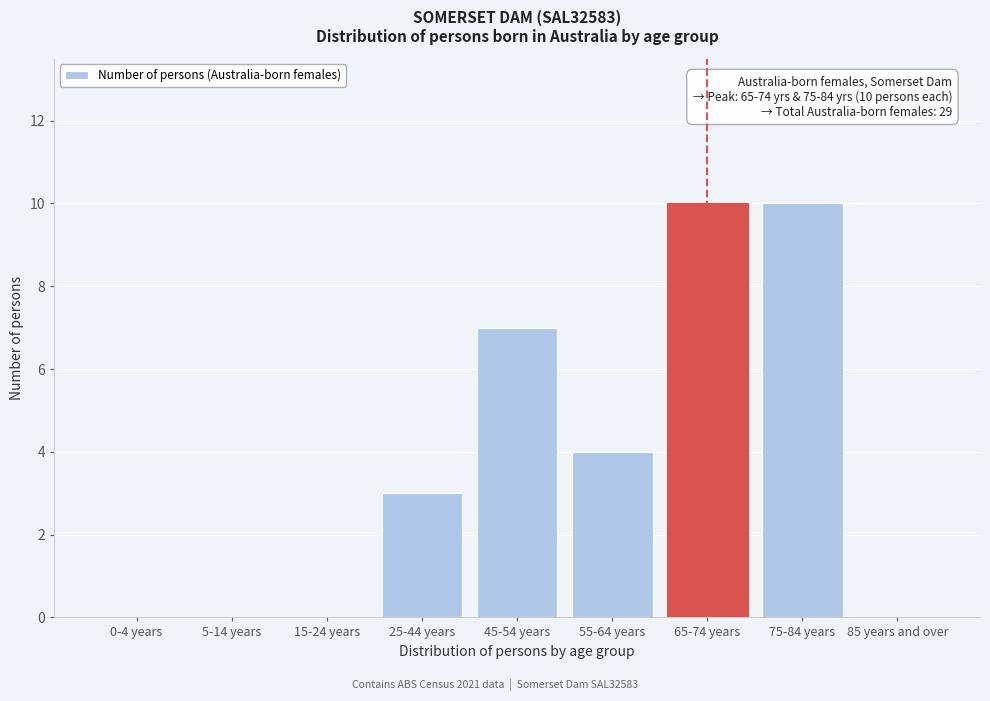

Reading left to right, extract all data points from this chart.

0-4 years=0	5-14 years=0	15-24 years=0	25-44 years=3	45-54 years=7	55-64 years=4	65-74 years=10	75-84 years=10	85 years and over=0